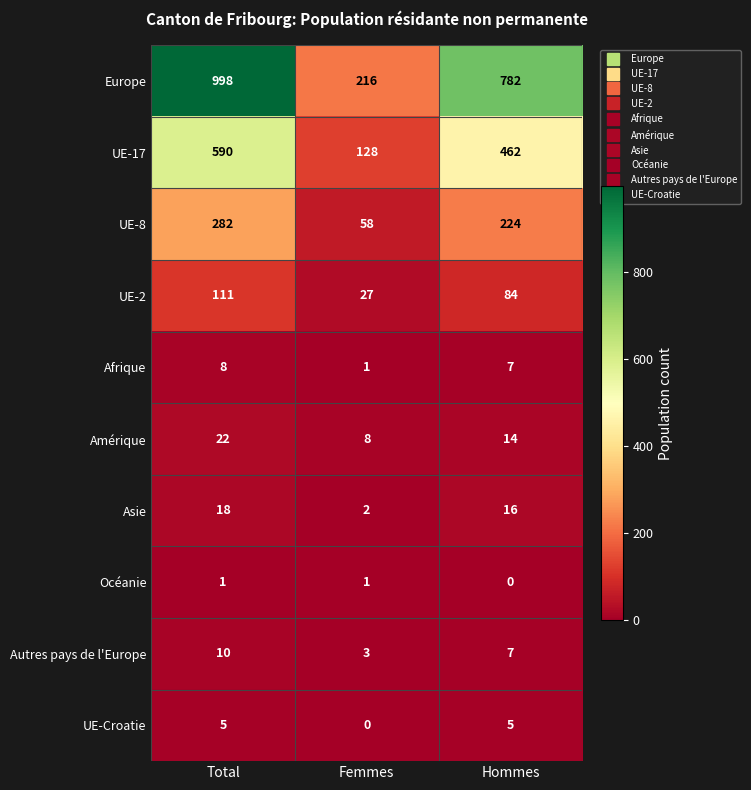

Reading left to right, transcribe all the data shown in this chart.

Europe: 998	216	782
UE-17: 590	128	462
UE-8: 282	58	224
UE-2: 111	27	84
Afrique: 8	1	7
Amérique: 22	8	14
Asie: 18	2	16
Océanie: 1	1	0
Autres pays de l'Europe: 10	3	7
UE-Croatie: 5	0	5